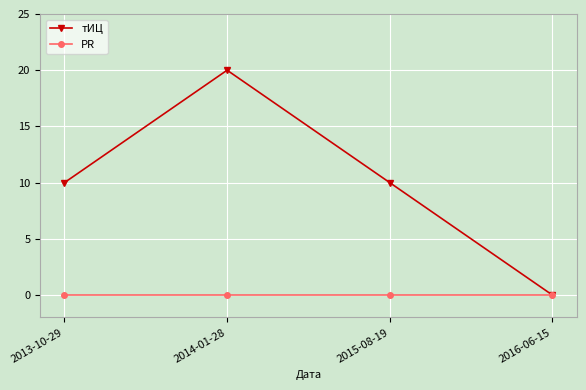

How many distinct data groups are displayed?

2